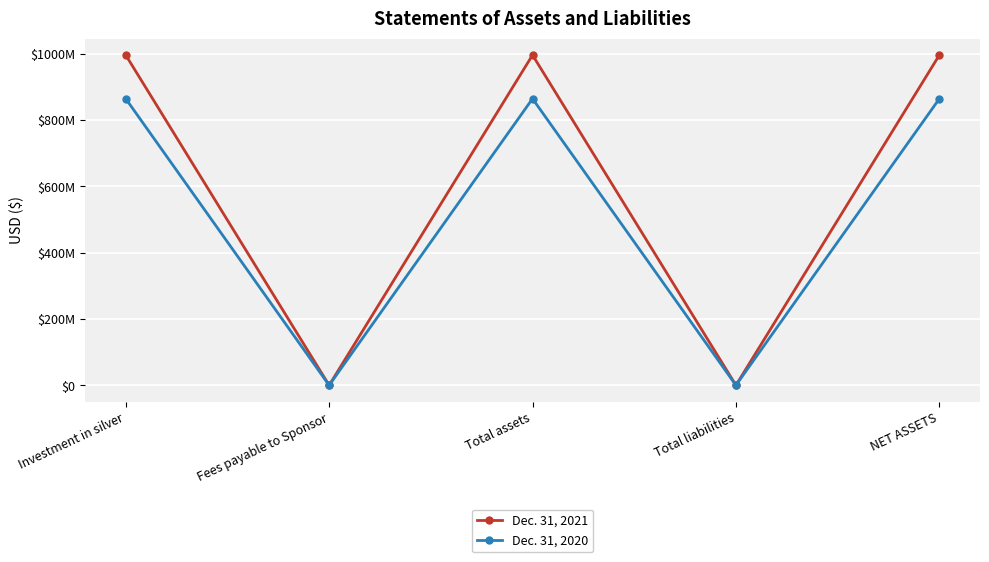

Which series changed the most between Total assets and Total liabilities?

Dec. 31, 2021